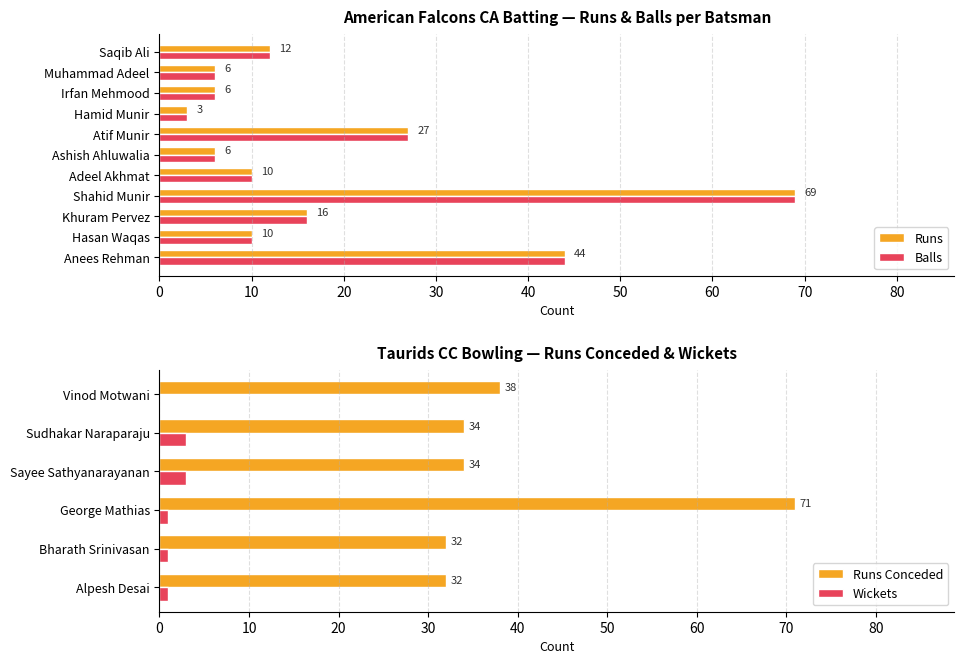

What is the average value of the Runs series?

19